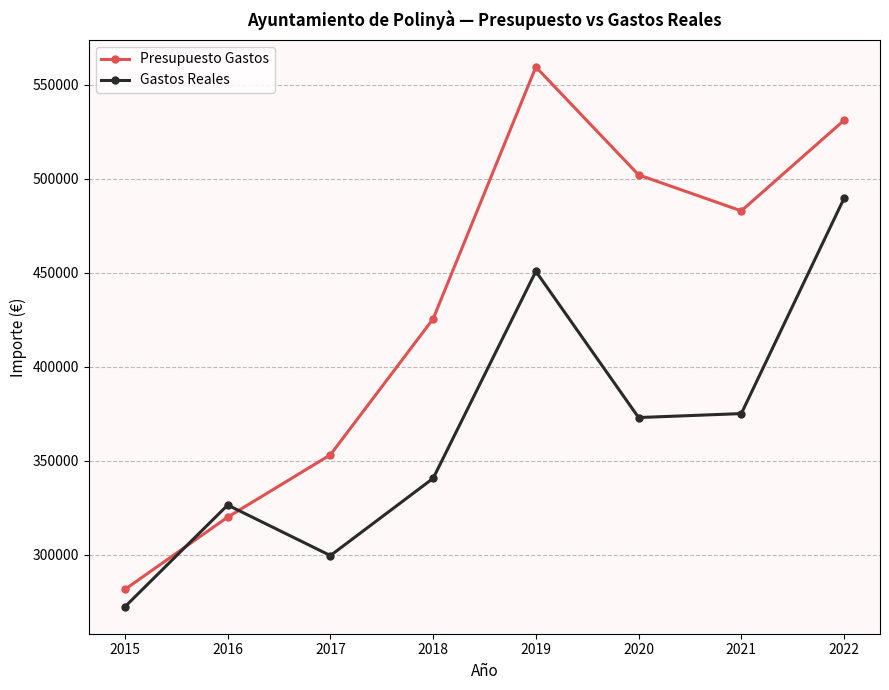

How many lines are shown in the chart?

2